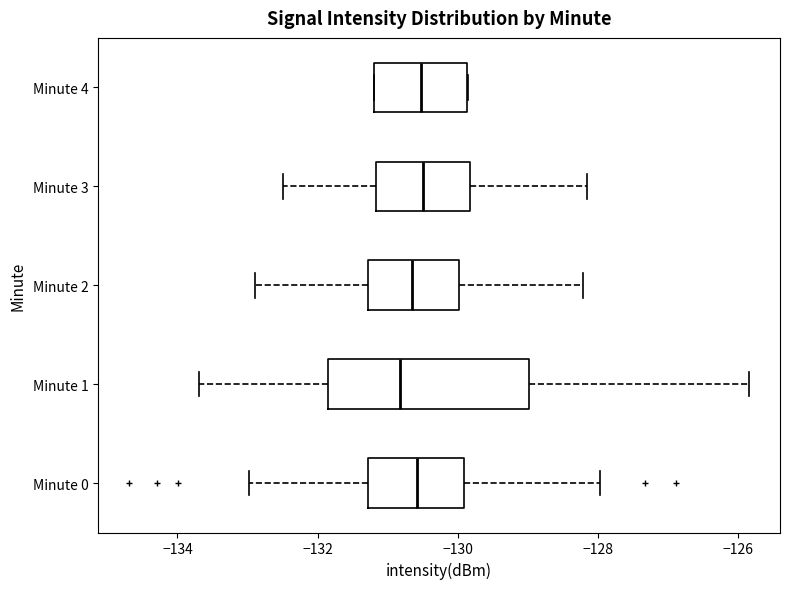

Reading bottom to top, read every box against the x-axis: the position of its median line, the range the box covers, and the ends of its whiskers. The values are not printed on the chart, so give them approximately, as read against the axis.

Minute 0: median -130.6, box -131.2 to -130.0, whiskers -133.0 to -128.0
Minute 1: median -130.8, box -131.8 to -129.0, whiskers -133.6 to -125.8
Minute 2: median -130.6, box -131.2 to -130.0, whiskers -132.8 to -128.2
Minute 3: median -130.4, box -131.2 to -129.8, whiskers -132.4 to -128.2
Minute 4: median -130.6, box -131.2 to -129.8, whiskers -131.2 to -129.8